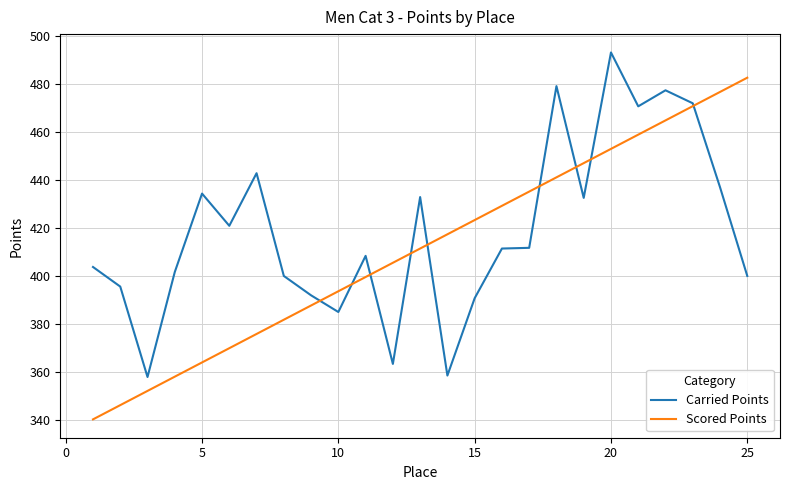

What is the smallest value displayed?

340.3